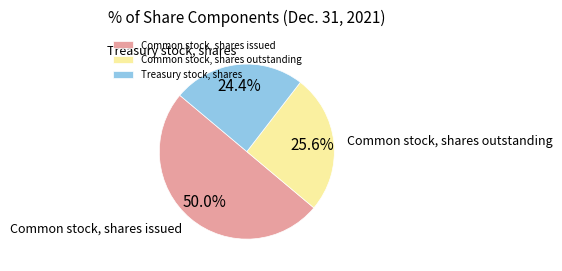

True or false: Common stock, shares outstanding accounts for 26% of the total.

True